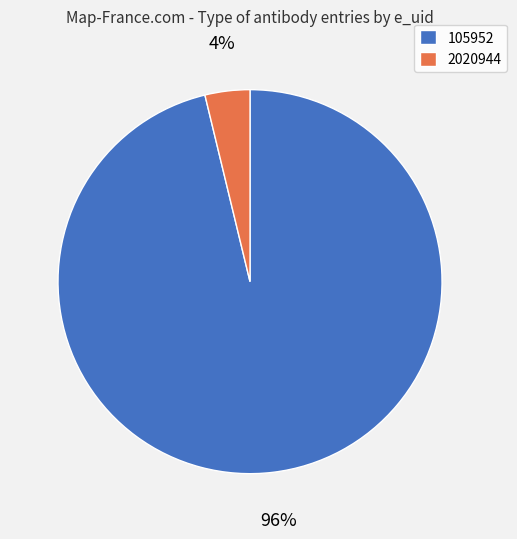

Combined, do 2020944 and 105952 account for over 50%?

Yes